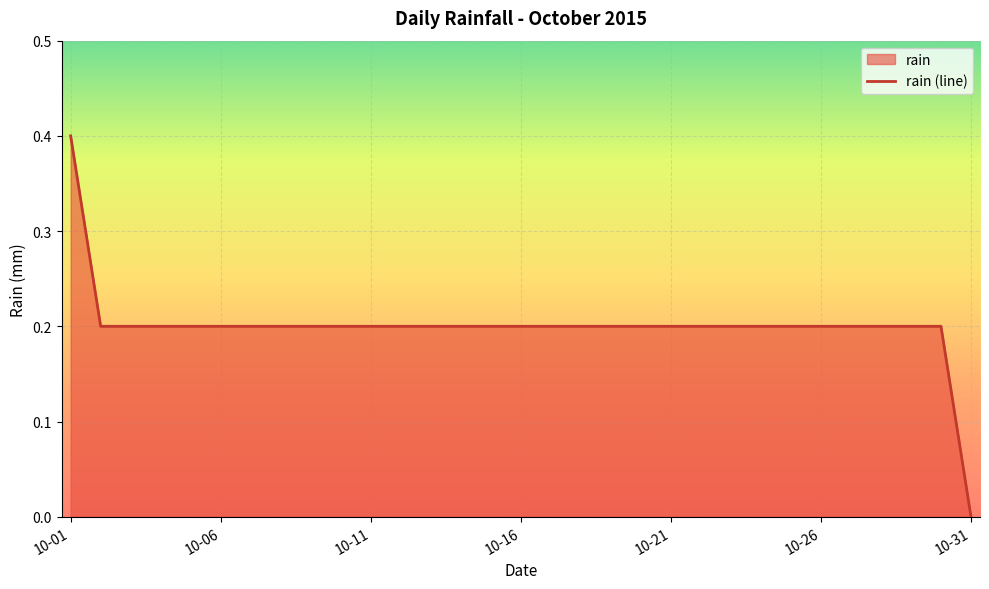

What is the average value?

0.2